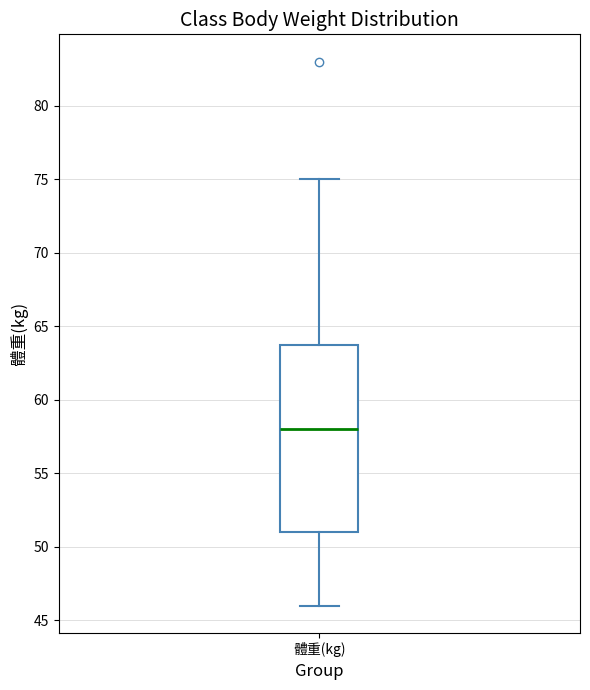

Read this box plot against the y-axis: the position of the median line, the range covered by the box, and the ends of both whiskers. The values are not printed on the chart, so give them approximately, as read against the axis.

median 58, box 51 to 64, whiskers 46 to 75